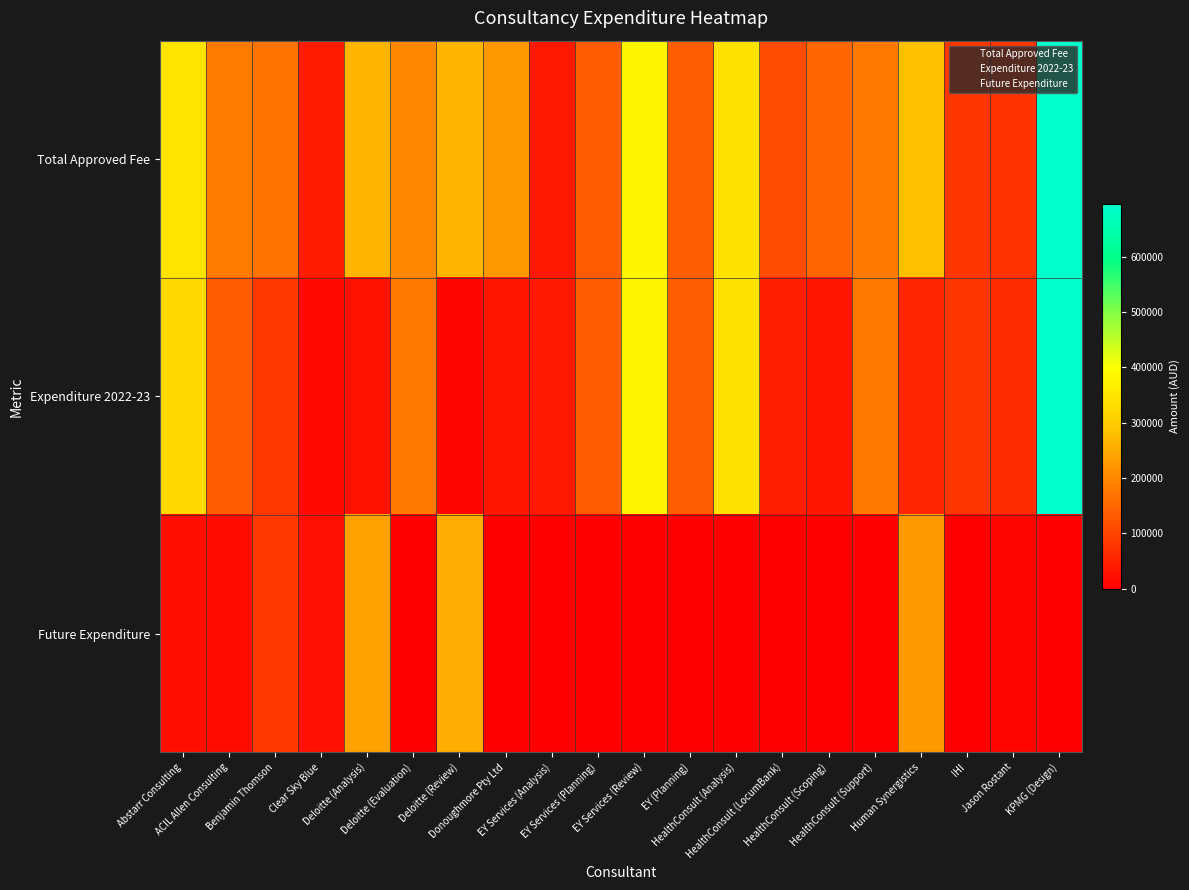

Which series changed the most between EY (Planning) and KPMG (Design)?

Total Approved Fee